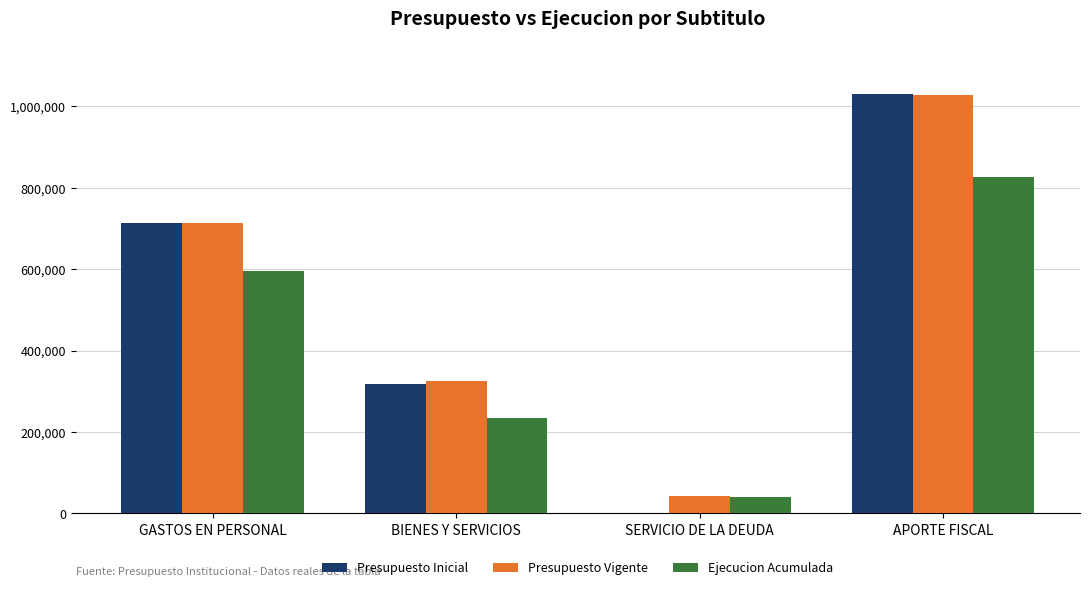

Is the value of Presupuesto Inicial at SERVICIO DE LA DEUDA greater than the value of Ejecucion Acumulada at GASTOS EN PERSONAL?

No